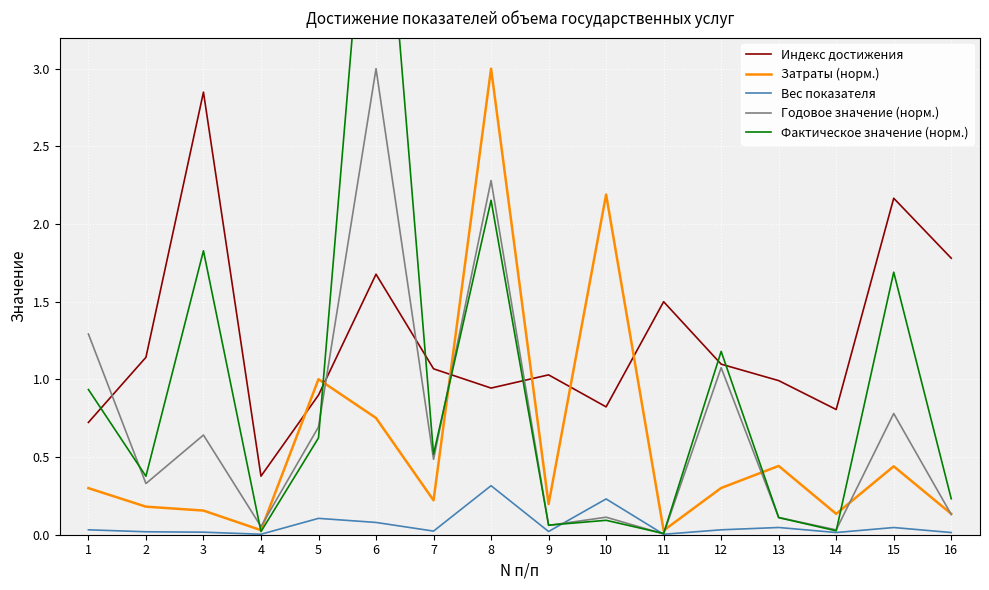

At which label does Индекс достижения reach its peak?

3